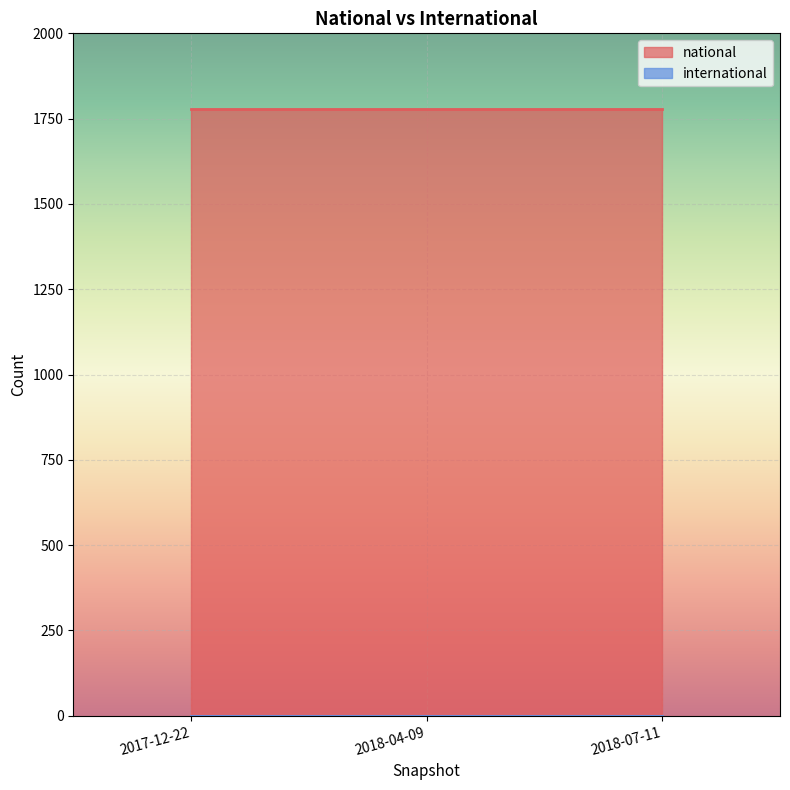

Rank the series by their average value, from highest to lowest.

national, international